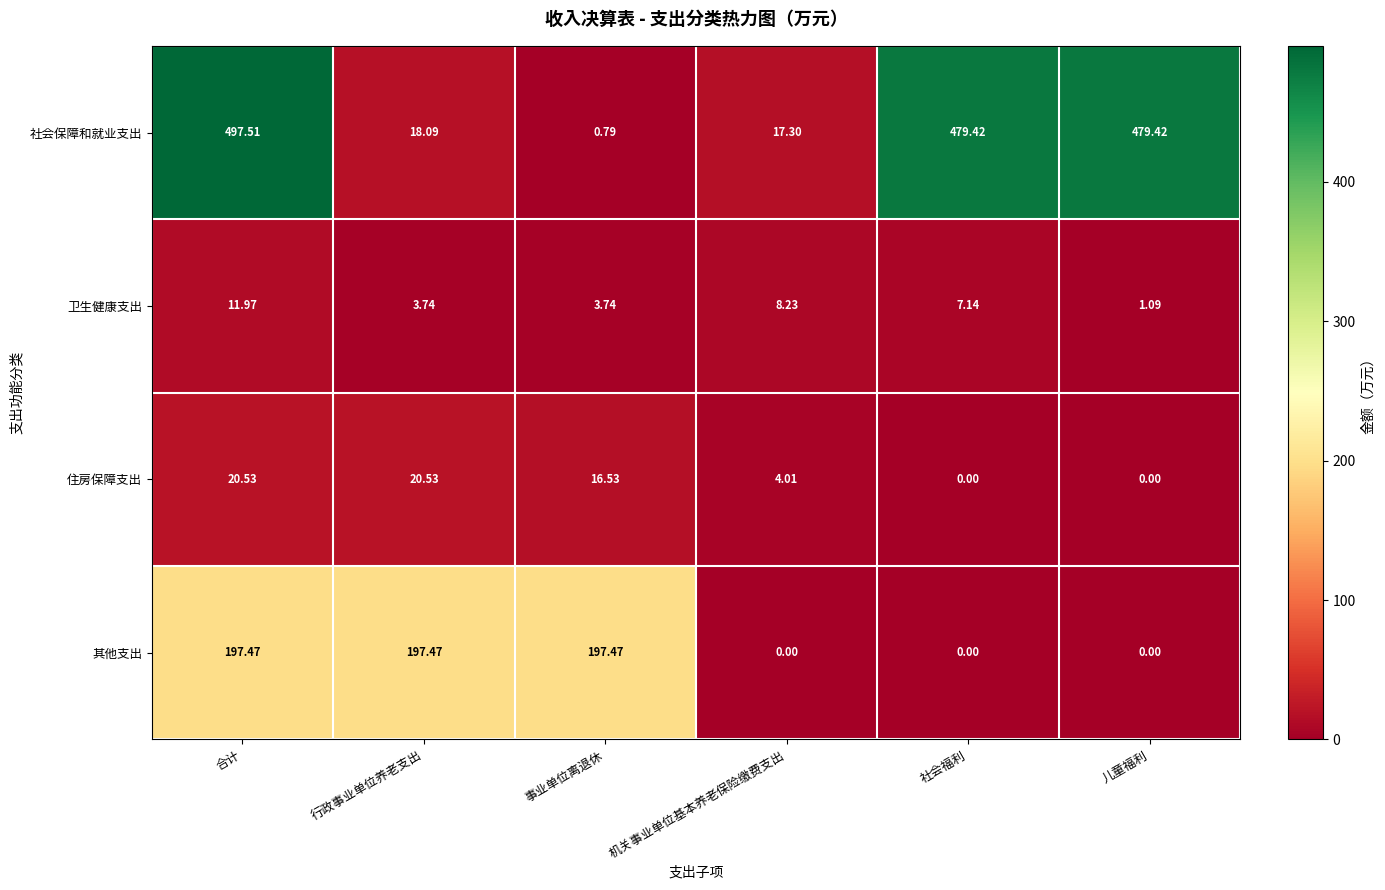

At 事业单位离退休, list the series in order from largest to smallest.

其他支出, 住房保障支出, 卫生健康支出, 社会保障和就业支出